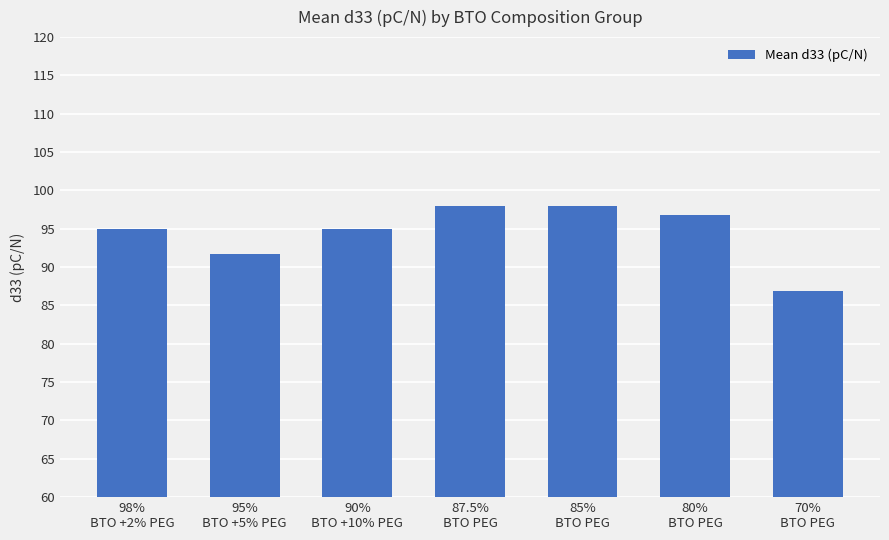

What is the value of the 5th bar from the left?

98.0